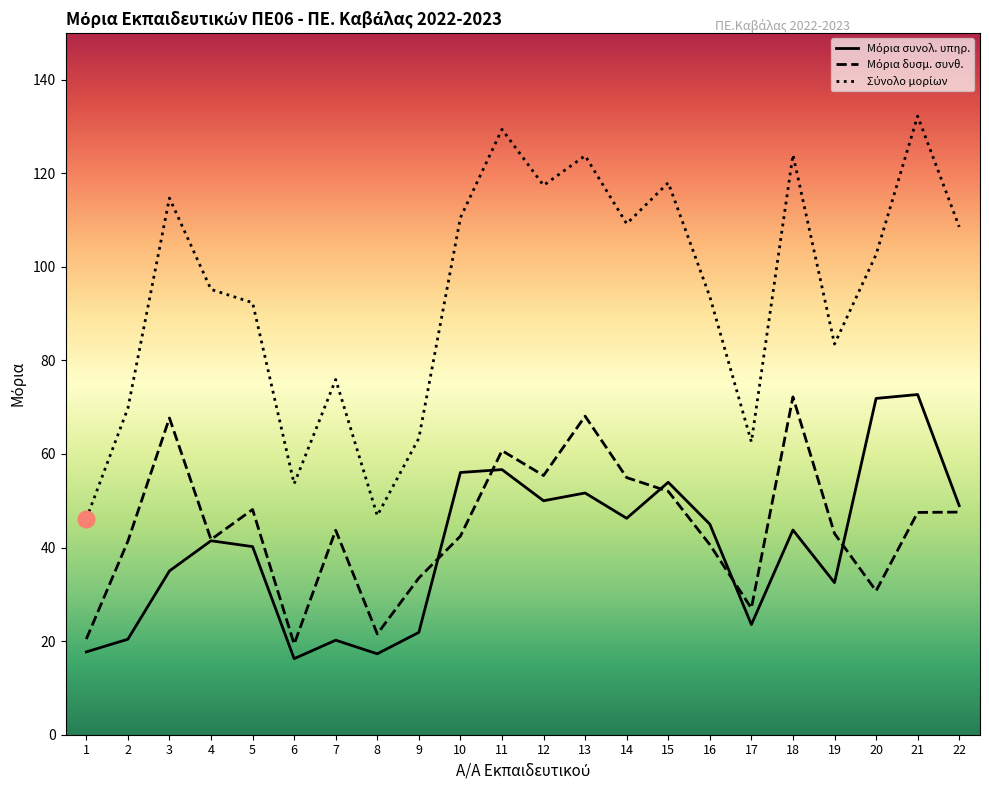

What is the smallest value displayed?

16.2